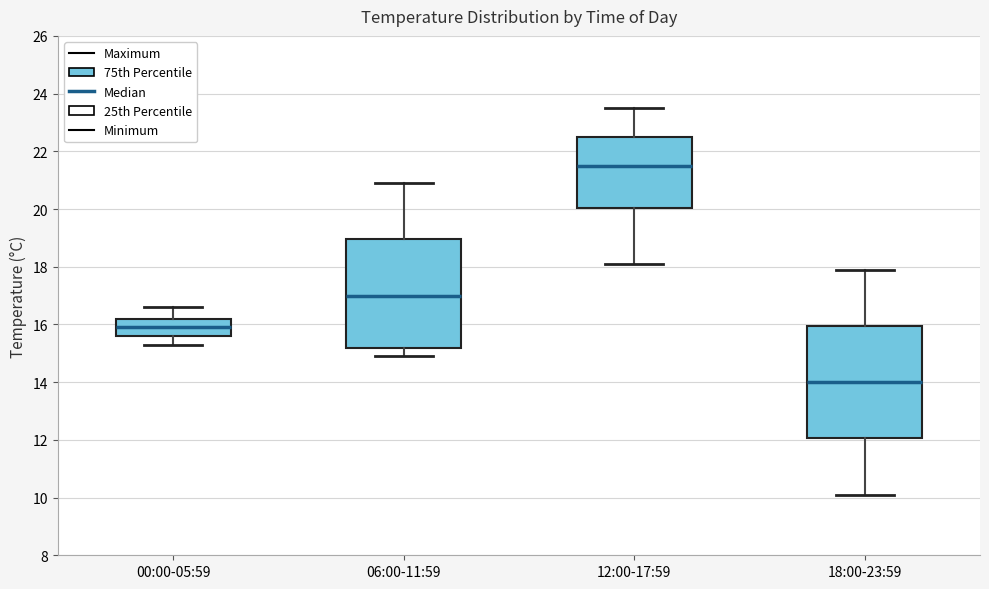

Which box's median line is the lowest?

18:00-23:59